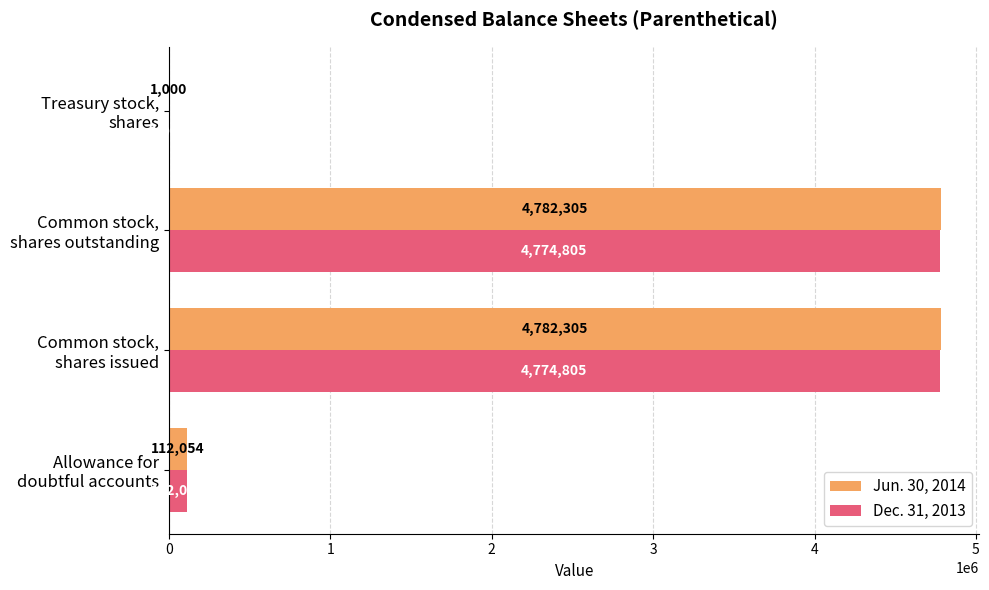

What is the sum of all Jun. 30, 2014 values?

9677664